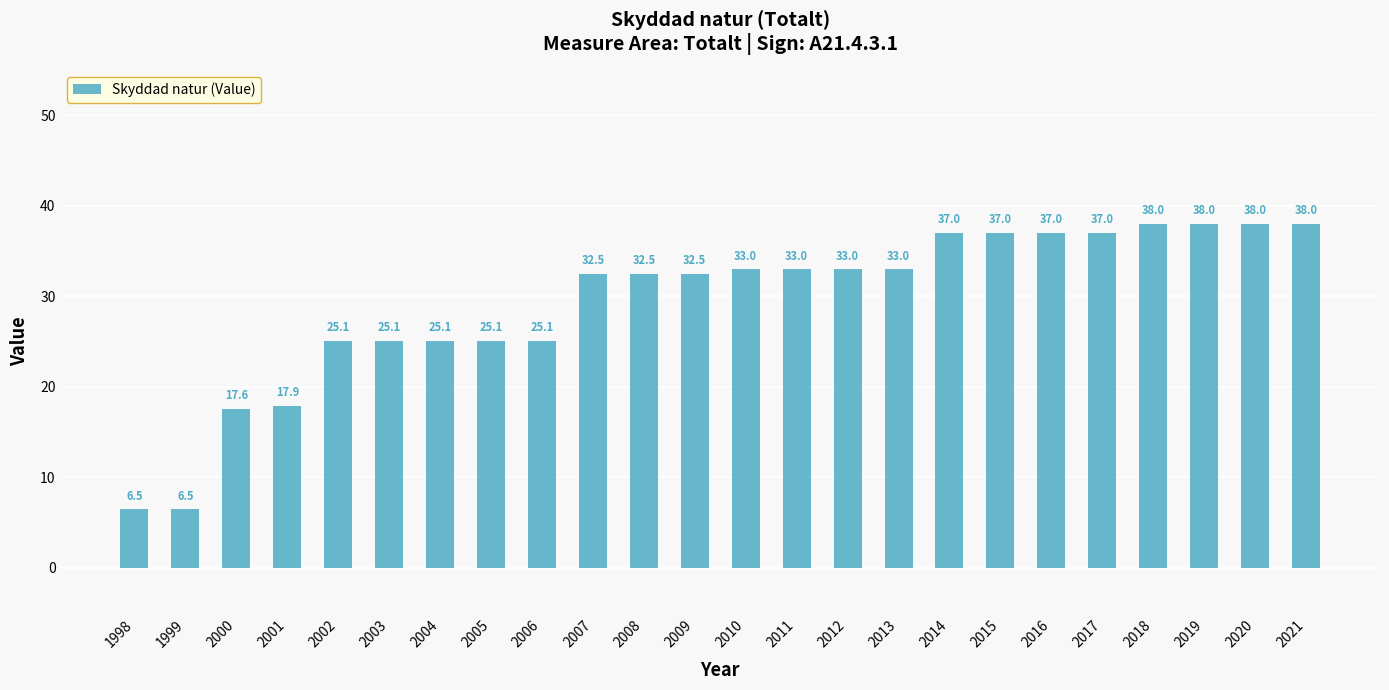

True or false: the data shows 24.0 at 2020.

False